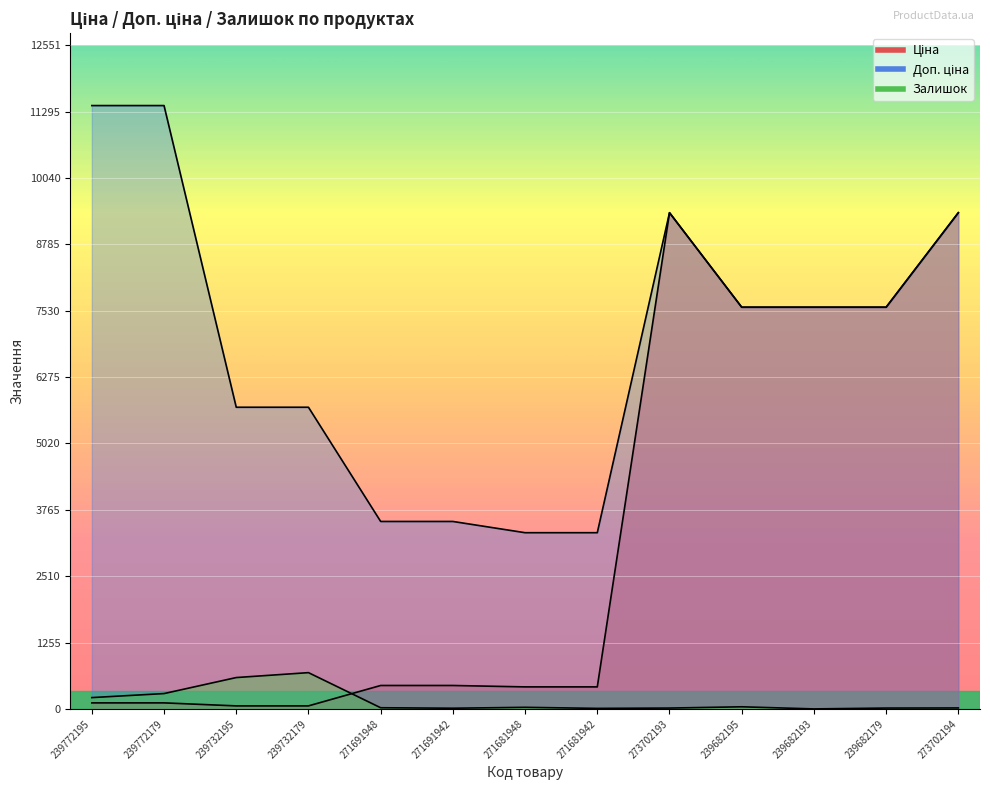

What is the difference between the Ціна values at 271691948 and 239732195?

386.1